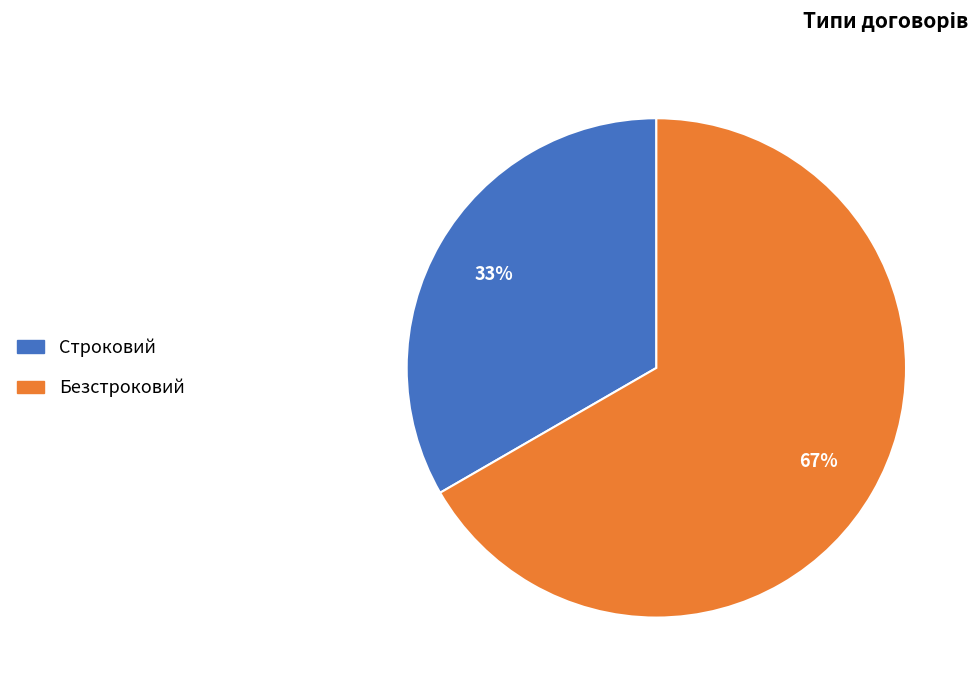

Which category has the smallest portion of the pie?

Строковий